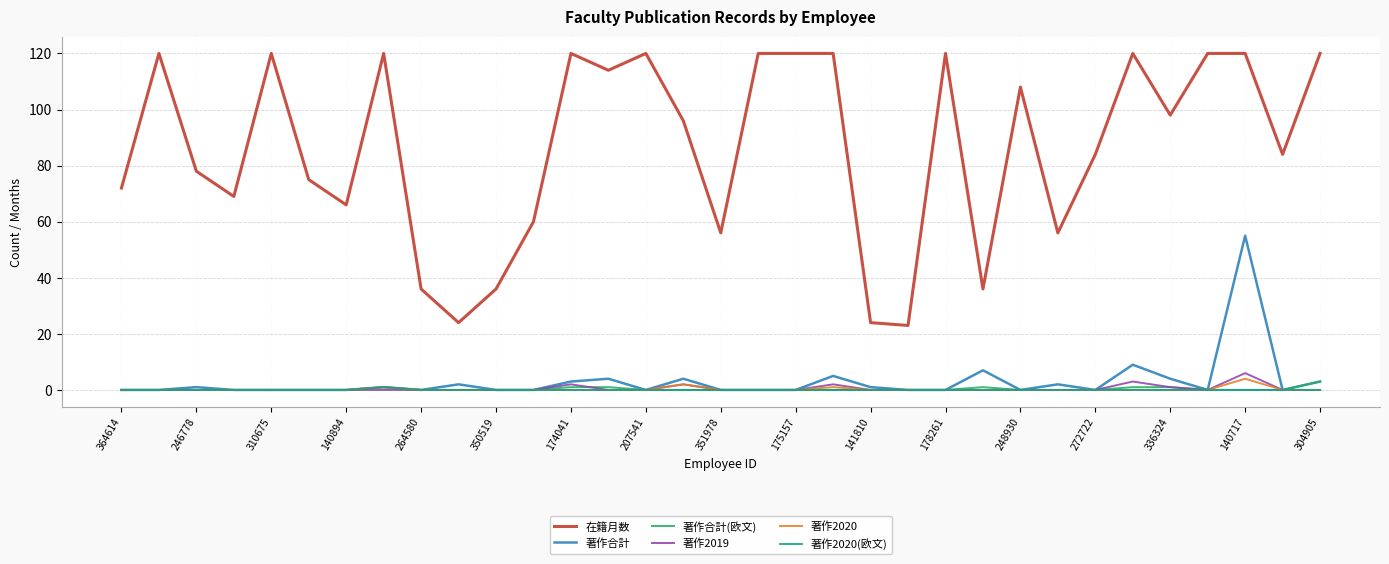

What is the greatest value displayed?

120